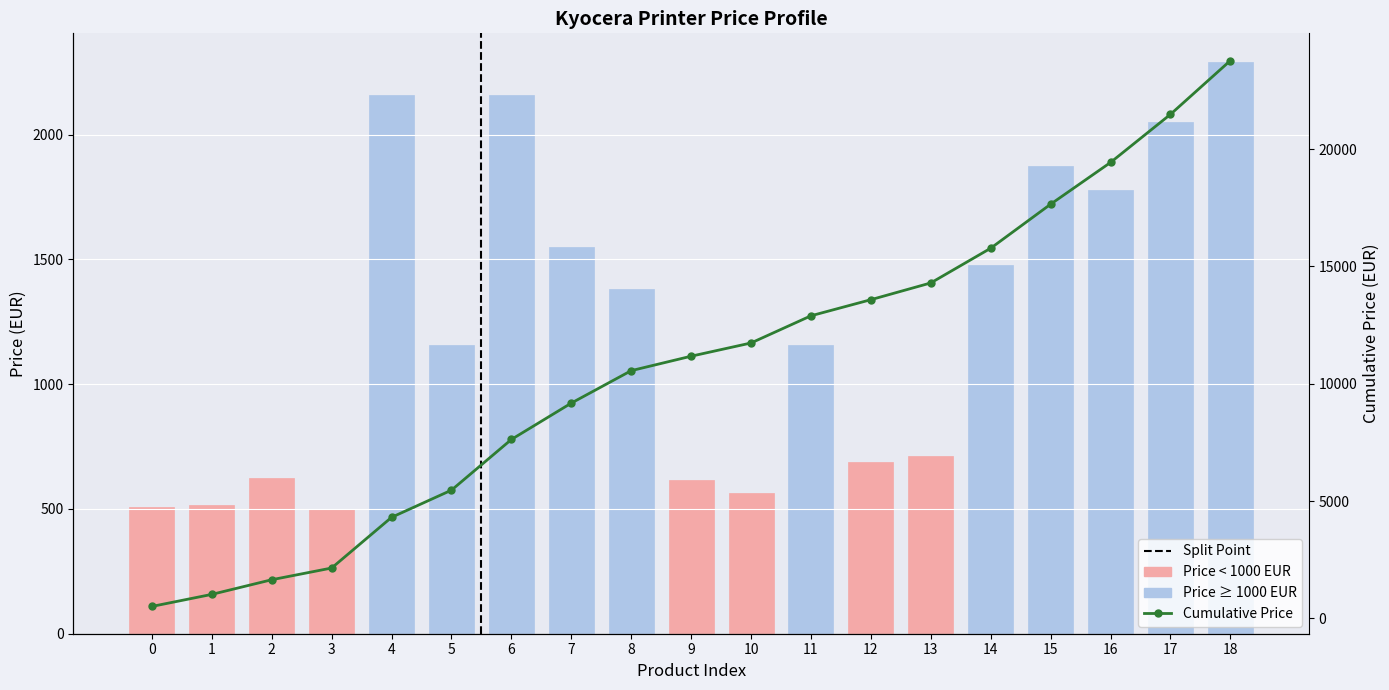

The Cumulative Price series shows 15772.1 at 14. True or false?

True